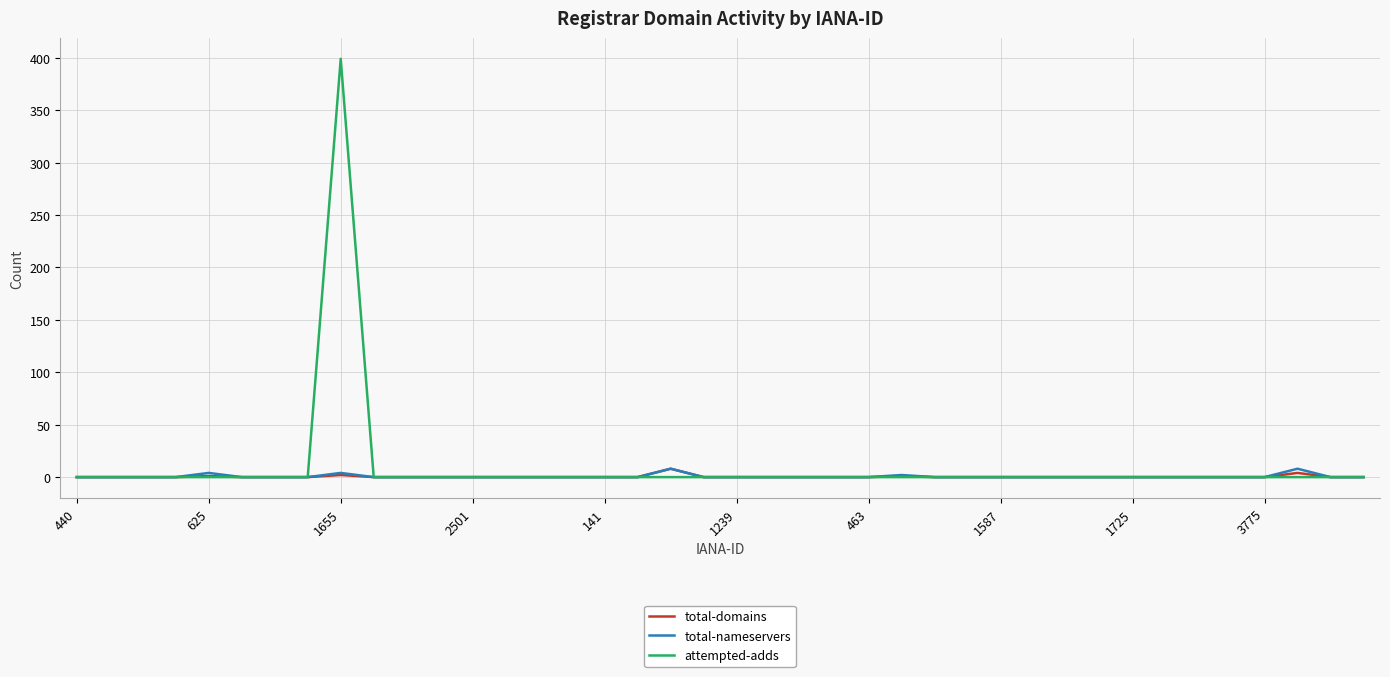

Which series has the widest spread of values?

attempted-adds